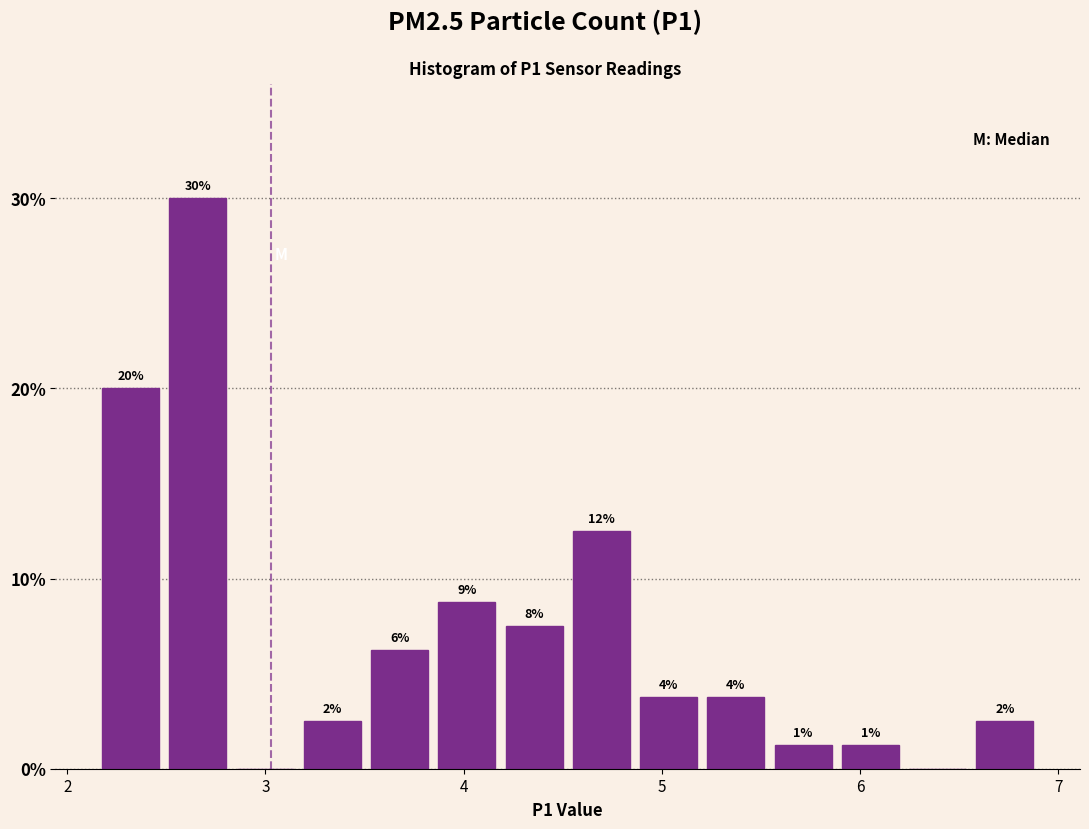

Around what value on the x-axis is the tallest bar? Give the approximate position of its centre, as read against the axis.

2.7